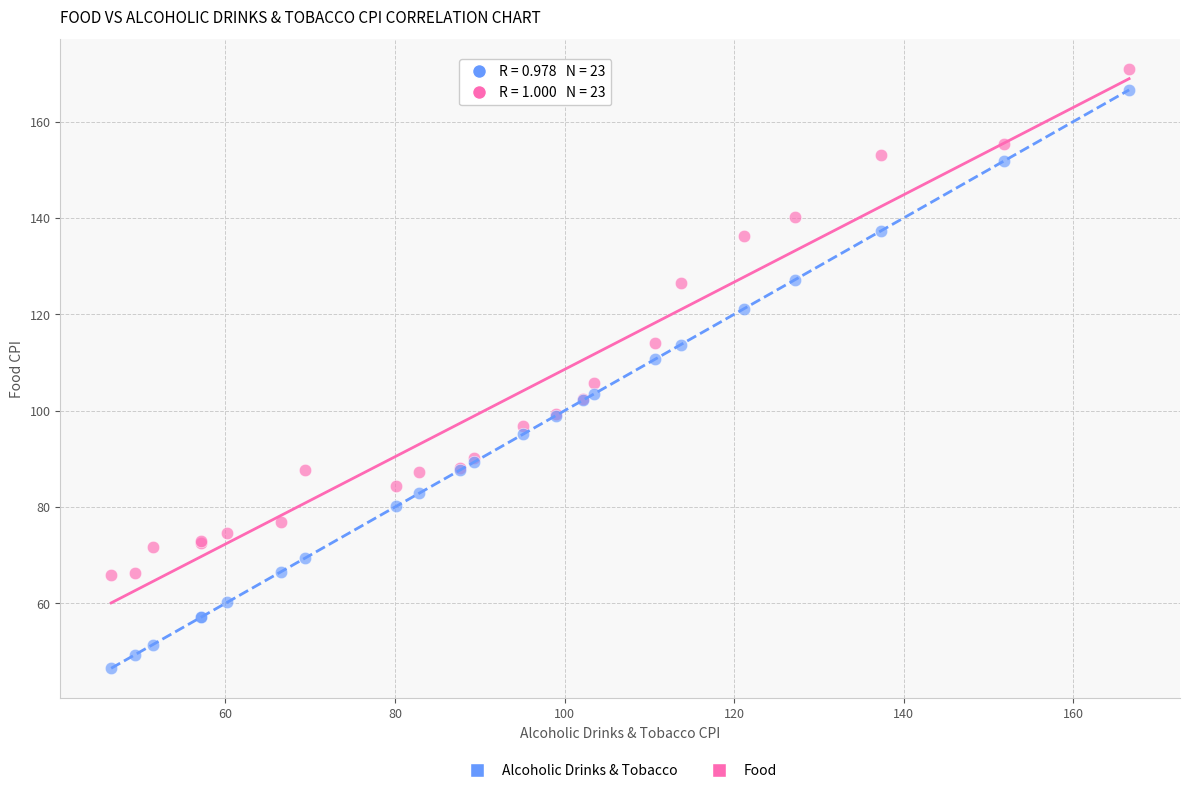

Which series contains the lowest Y value?

Alcoholic Drinks & Tobacco